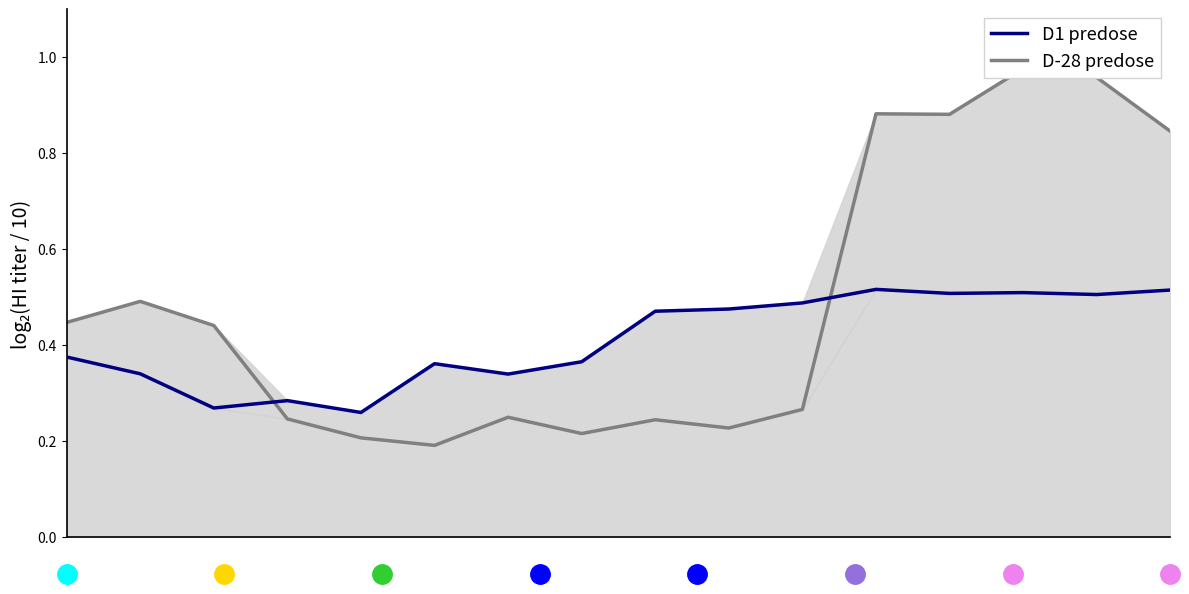

What is the greatest value displayed?

1.0